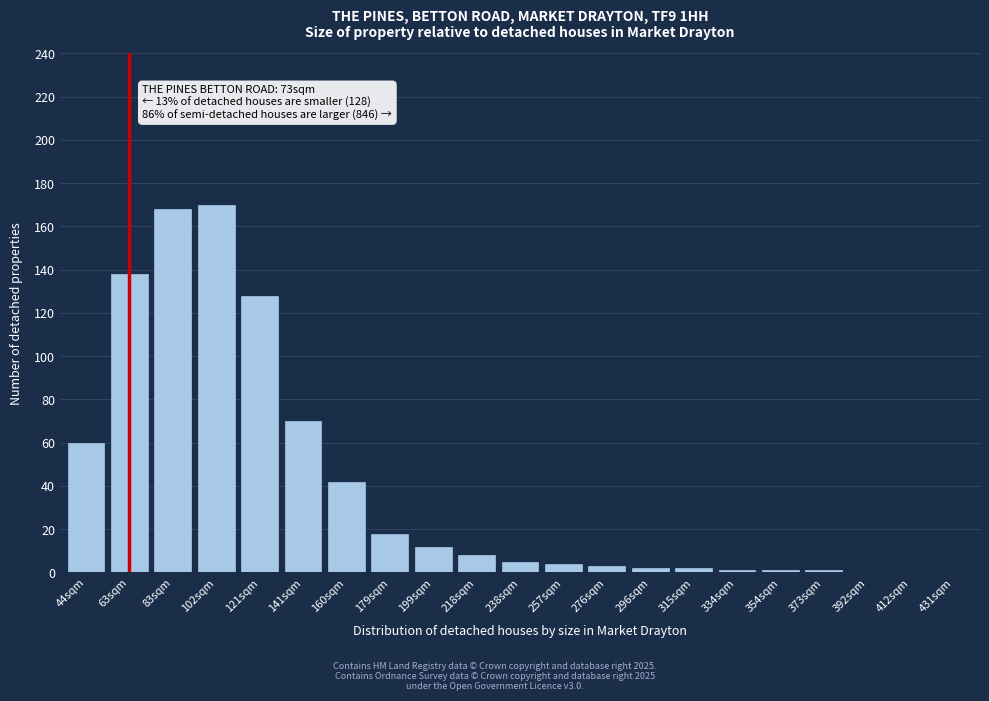

Reading left to right, extract all data points from this chart.

44sqm=60	63sqm=138	83sqm=168	102sqm=170	121sqm=128	141sqm=70	160sqm=42	179sqm=18	199sqm=12	218sqm=8	238sqm=5	257sqm=4	276sqm=3	296sqm=2	315sqm=2	334sqm=1	354sqm=1	373sqm=1	392sqm=0	412sqm=0	431sqm=0